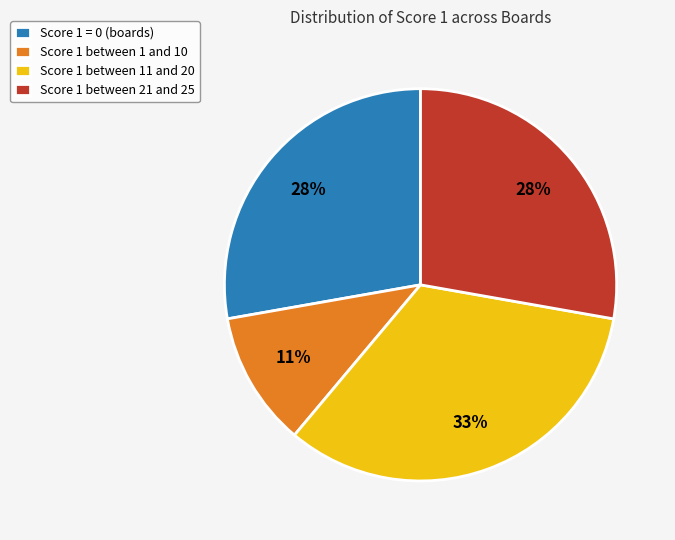

Is the sum of Score 1 between 11 and 20 and Score 1 = 0 (boards) greater than half?

Yes